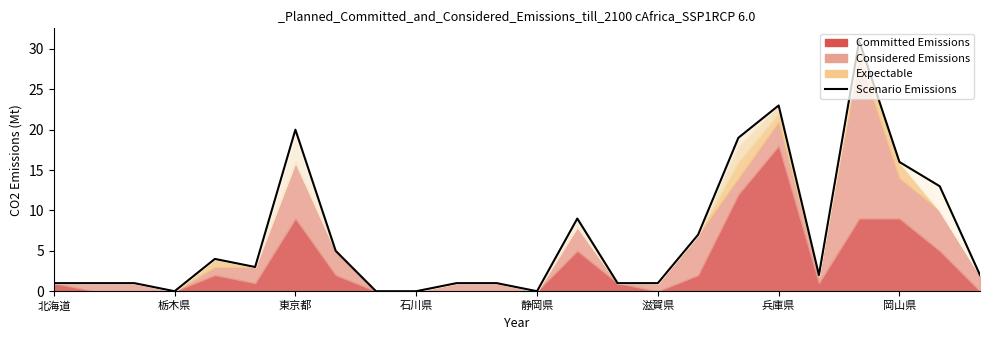

True or false: the data has more than 1 interior local peaks.

True